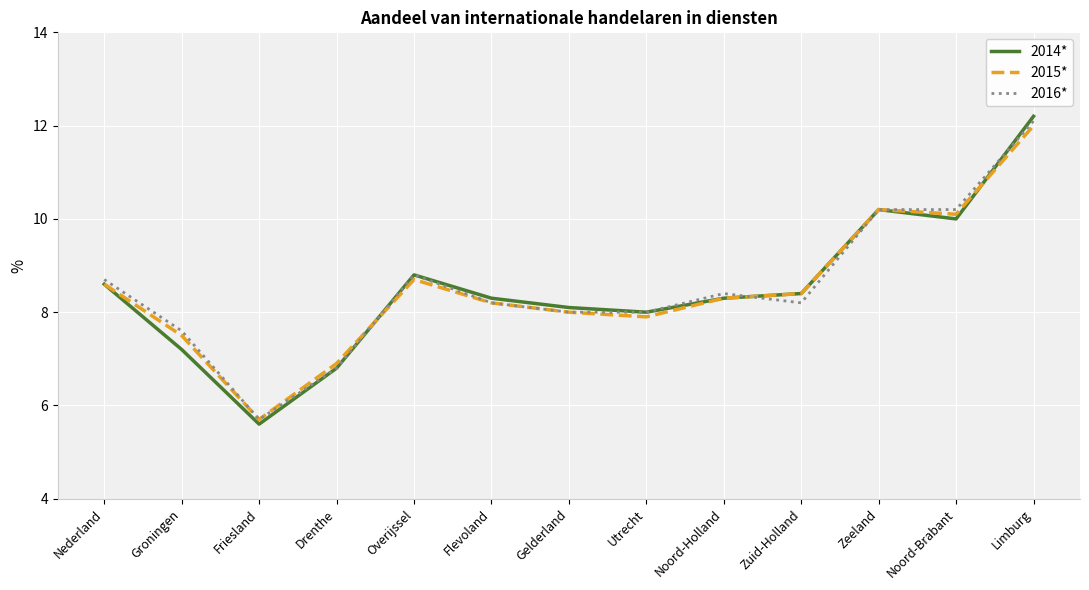

What is the total value across all series at Flevoland?

24.7